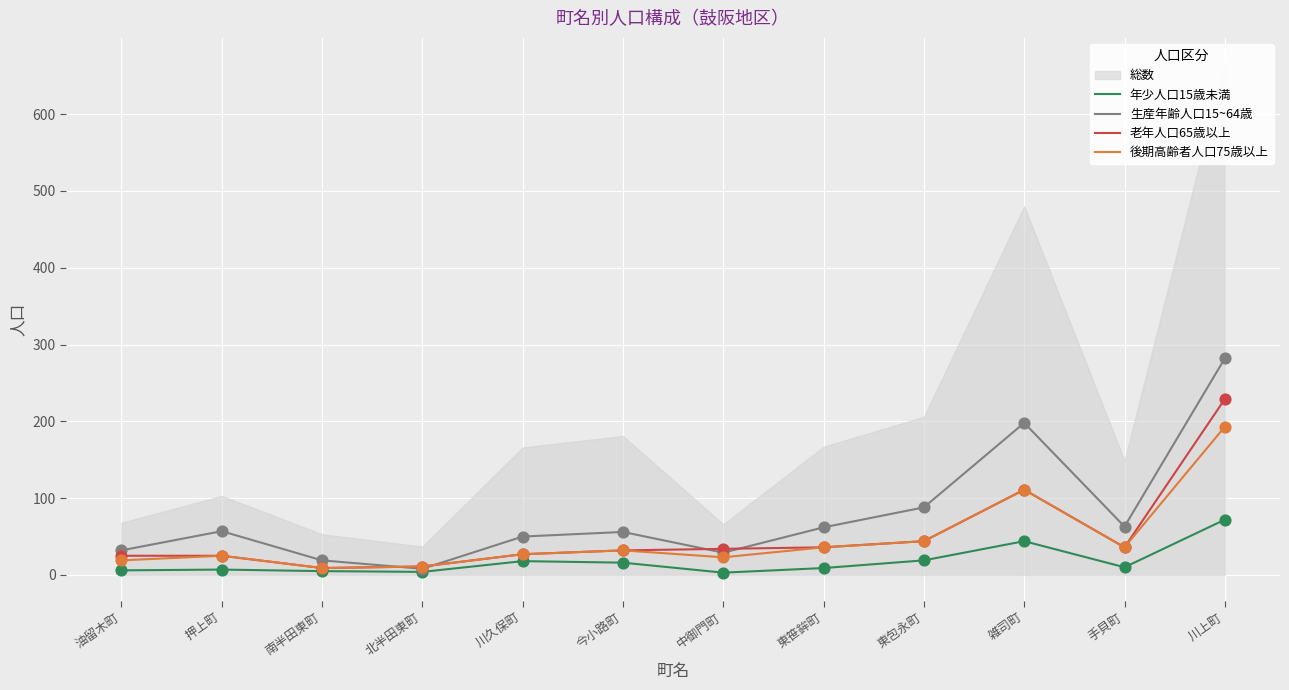

Which category has the highest value in the 老年人口65歳以上 series?

川上町